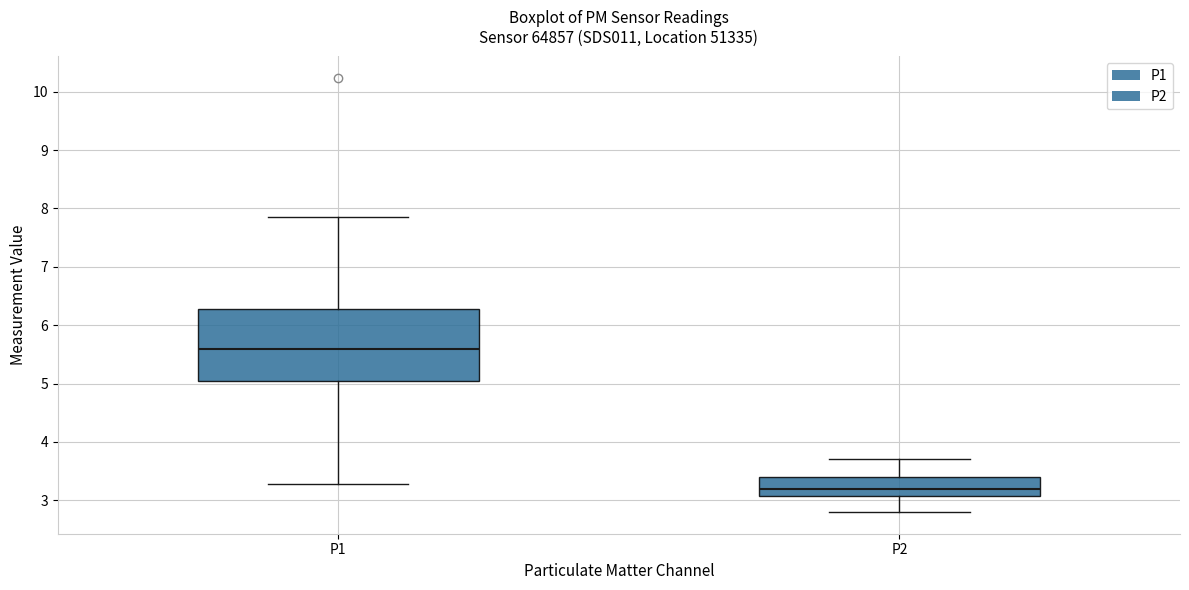

Where does the upper whisker of the box for P2 end on the y-axis? The values are not printed on the chart, so give them approximately, as read against the axis.

3.7